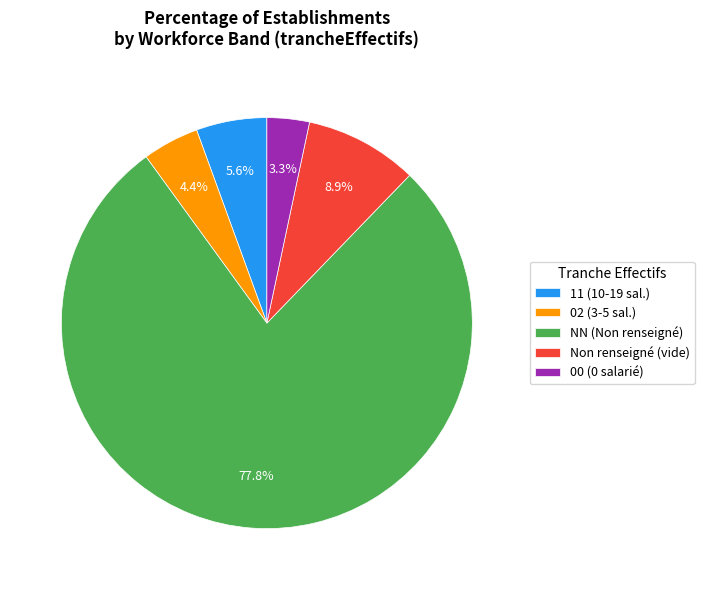

Between Non renseigné (vide) and 00 (0 salarié), which is larger?

Non renseigné (vide)